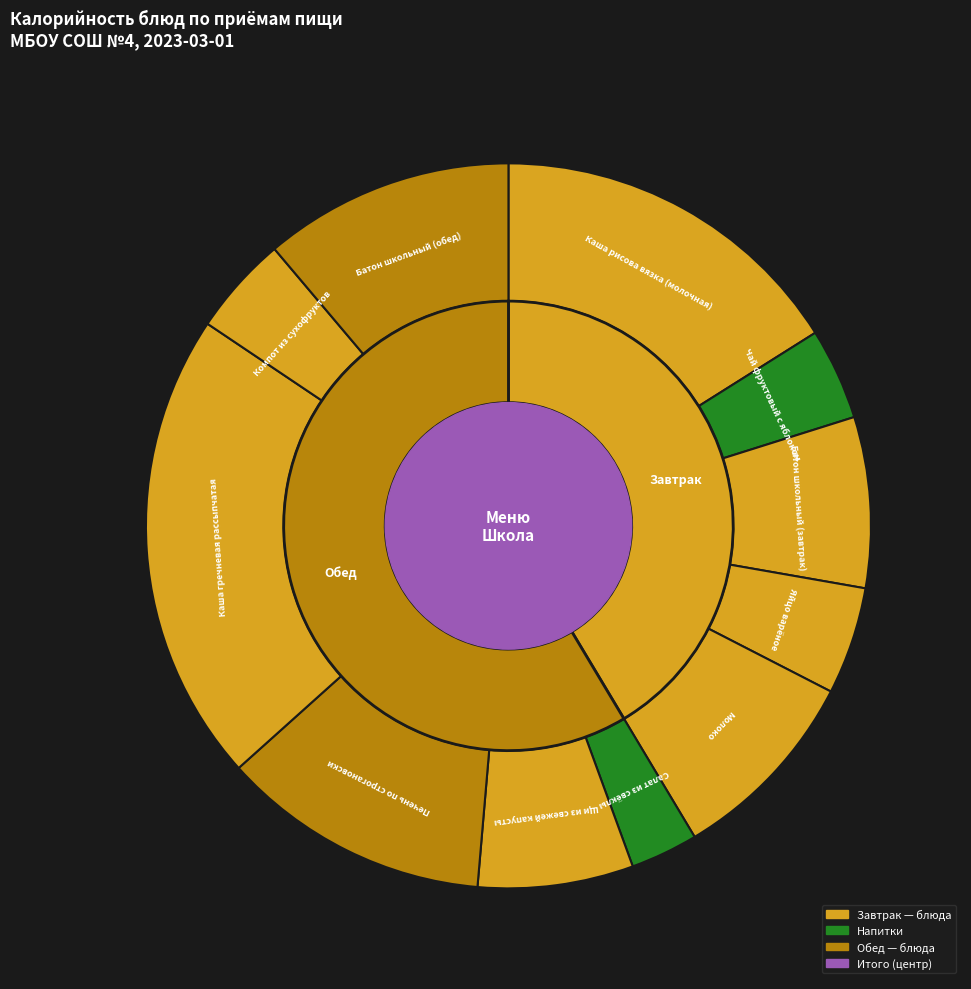

Combined, do Яйцо варёное and Щи из свежей капусты account for over 50%?

No